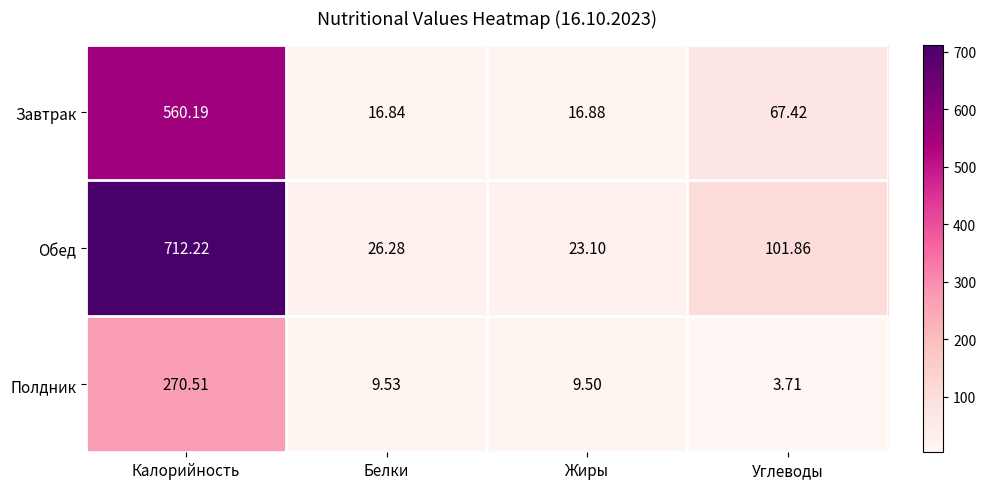

At which label is Обед closest to 367?

Углеводы